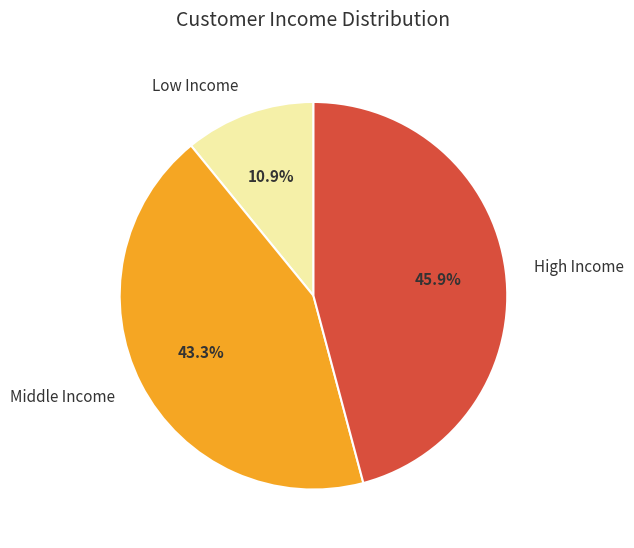

Is Middle Income the majority of the pie?

No